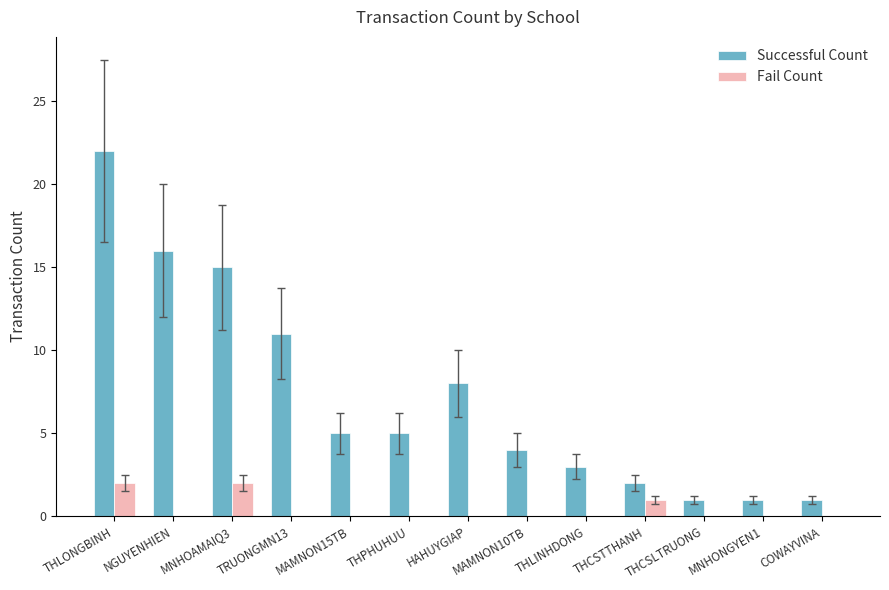

What is the average value of the Successful Count series?

7